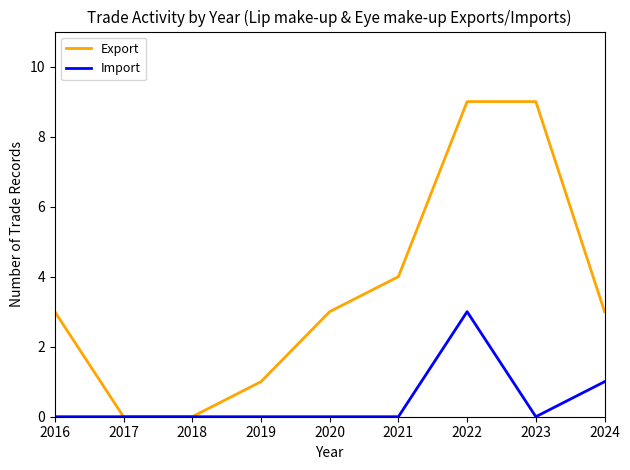

Which series changed the most between 2016 and 2017?

Export